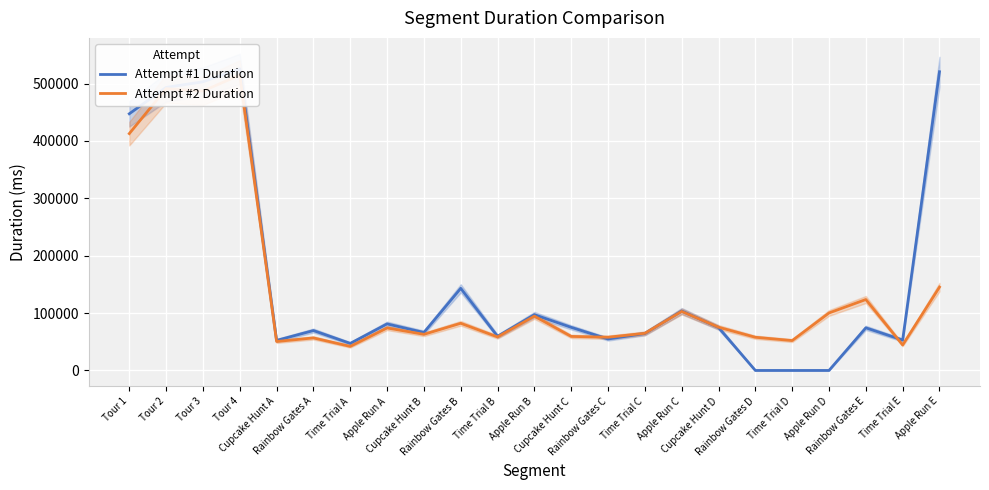

The Attempt #2 Duration series shows 57931 at Rainbow Gates C. True or false?

True